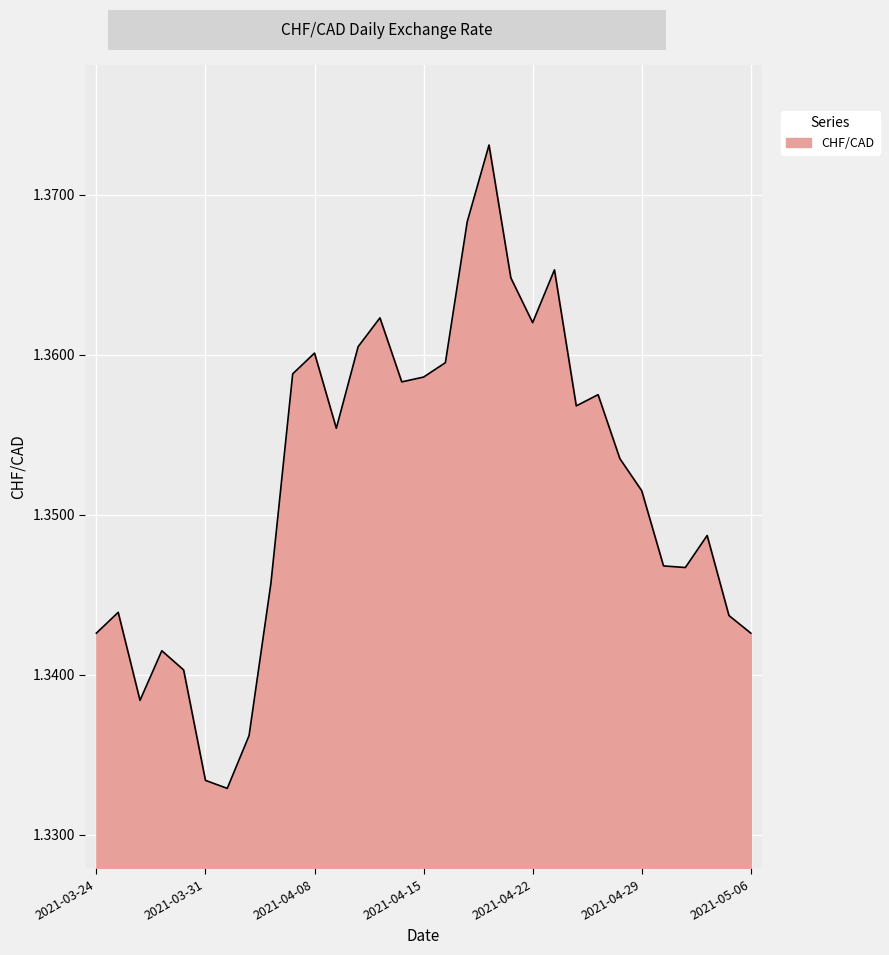

Which label corresponds to the smallest value in the chart?

2021-04-01